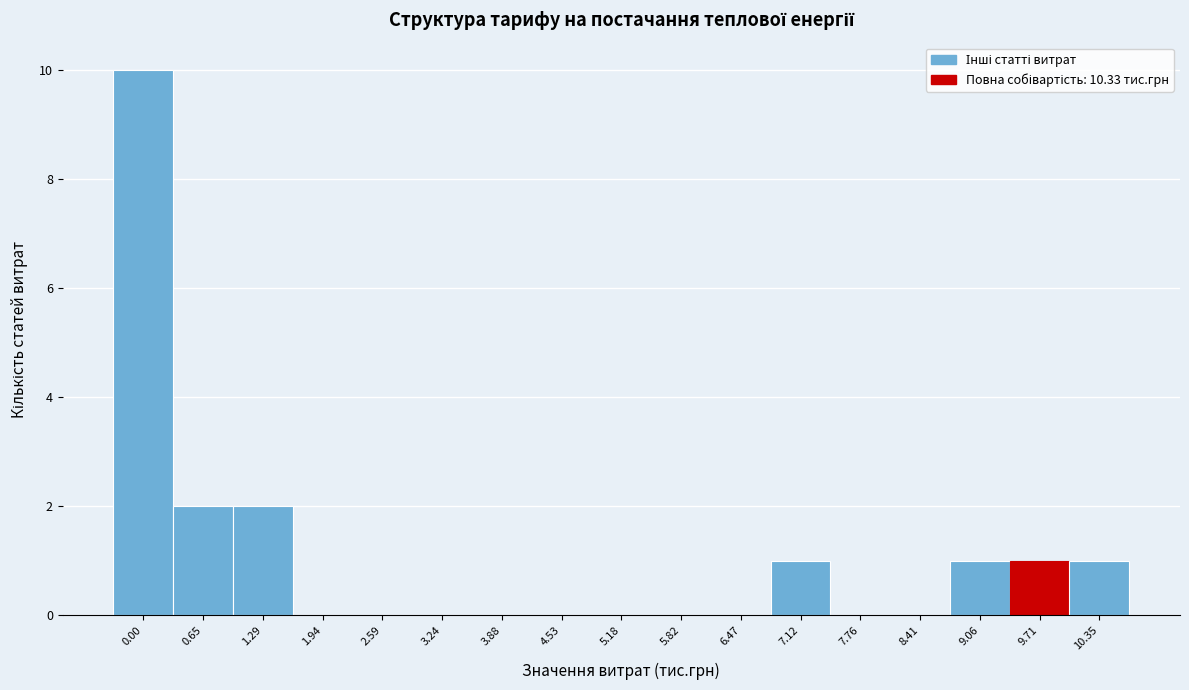

Reading left to right, list all the values displayed in this chart.

0.00=10	0.65=2	1.29=2	1.94=0	2.59=0	3.24=0	3.88=0	4.53=0	5.18=0	5.82=0	6.47=0	7.12=1	7.76=0	8.41=0	9.06=1	9.71=1	10.35=1